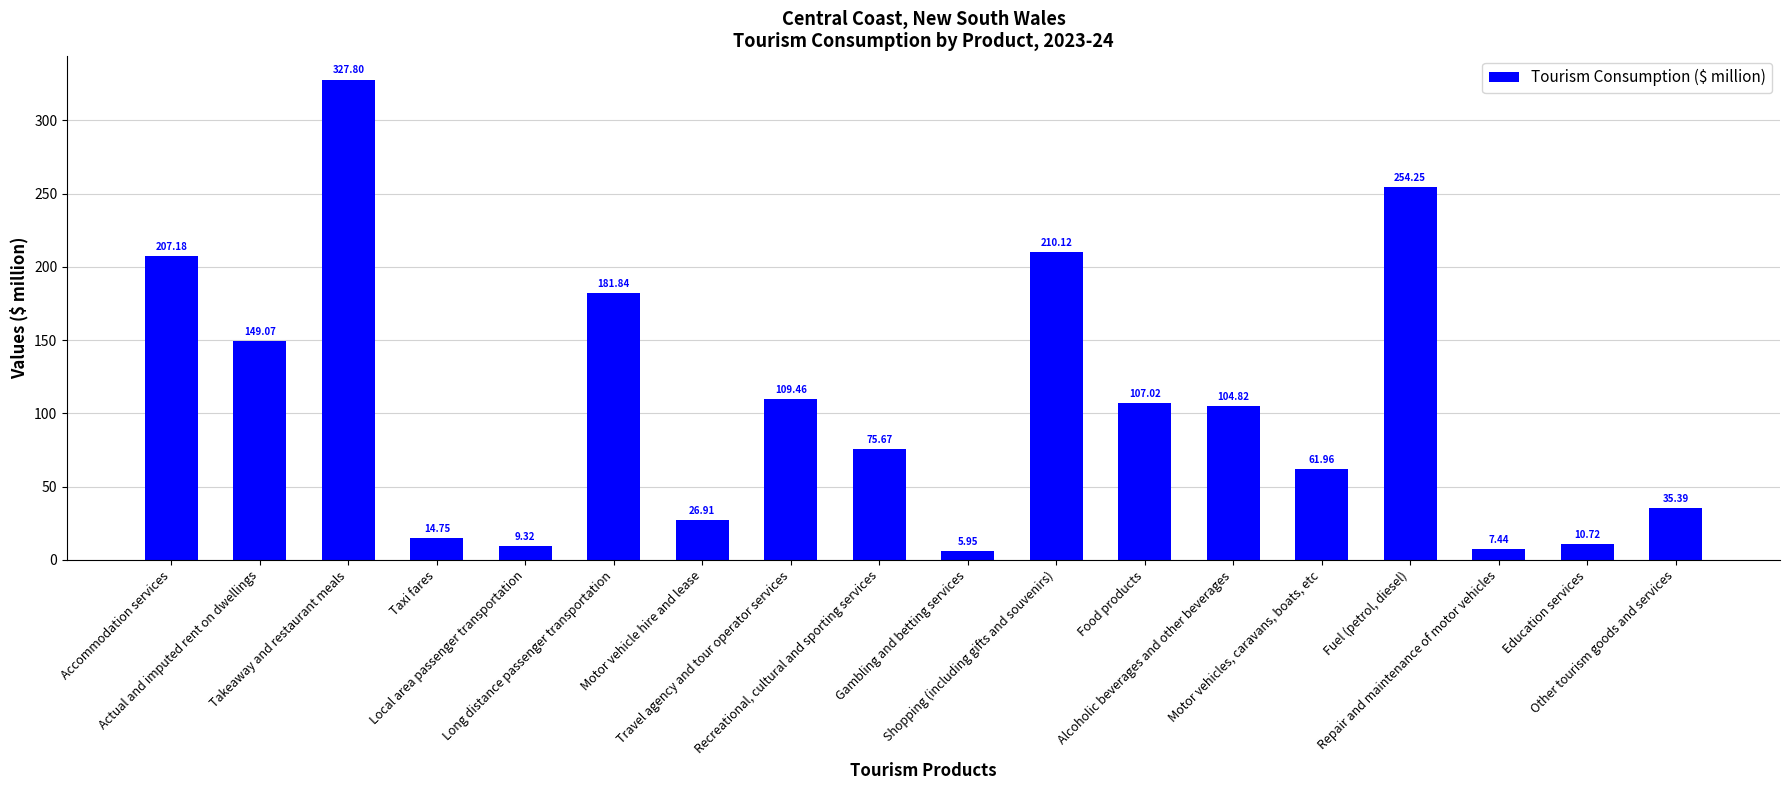

How many bars are there in total?

18